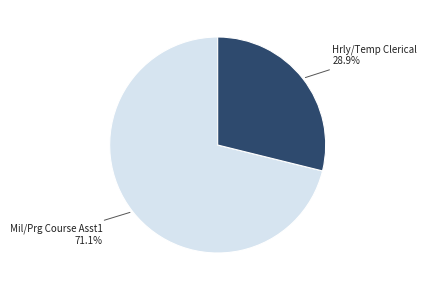

Approximately how many times larger is the value at Hrly/Temp Clerical compared to Mil/Prg Course Asst1?

0.4